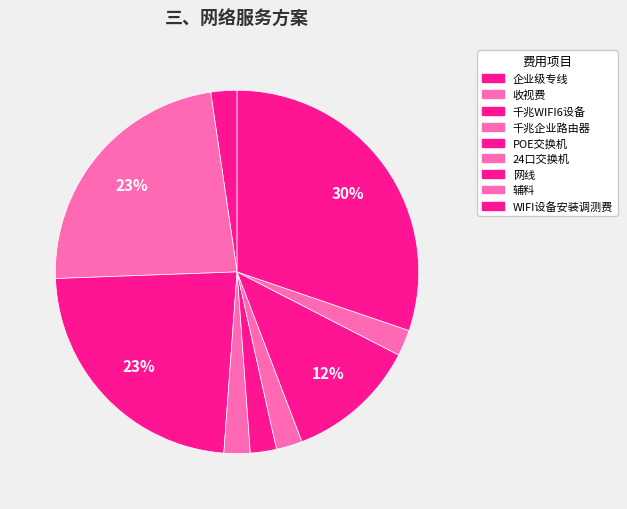

How many segments does this pie chart have?

9